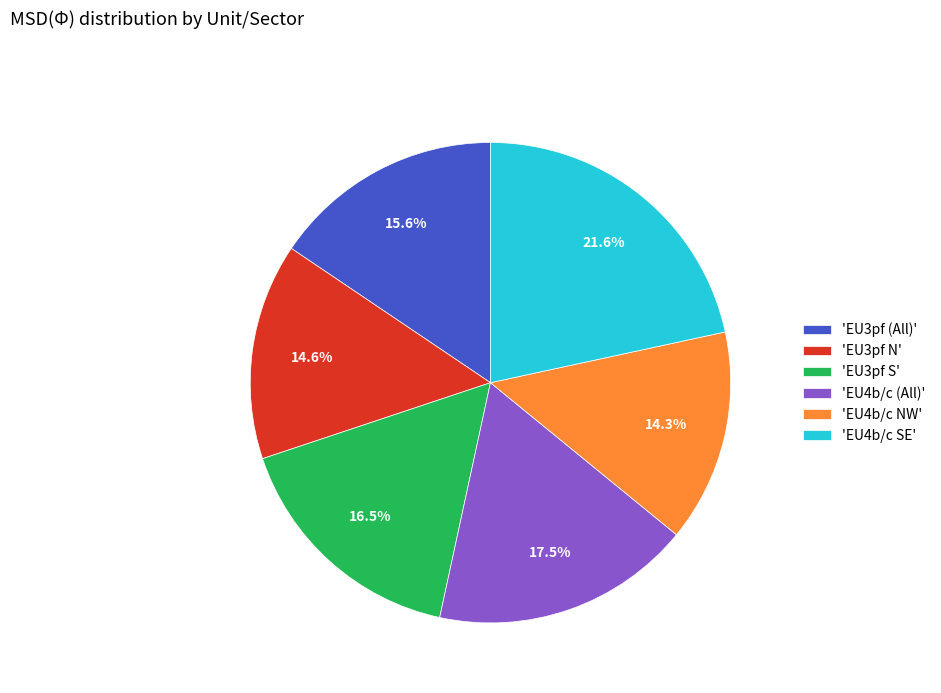

Combined, what portion of the pie is 'EU3pf N' and 'EU3pf S'?

31.1%